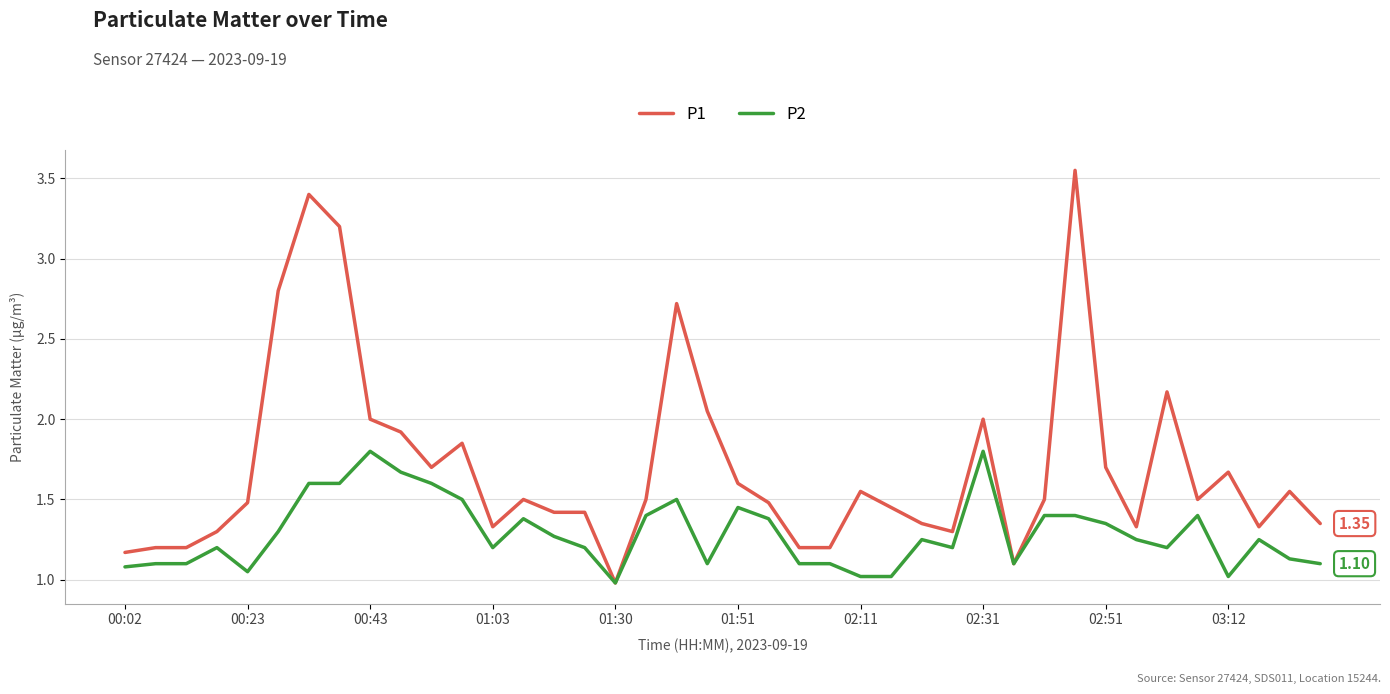

How many lines are shown in the chart?

2